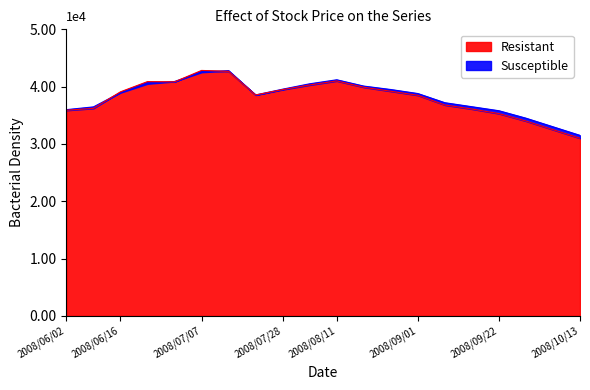

At how many categories does at least one series exceed 34167?

18